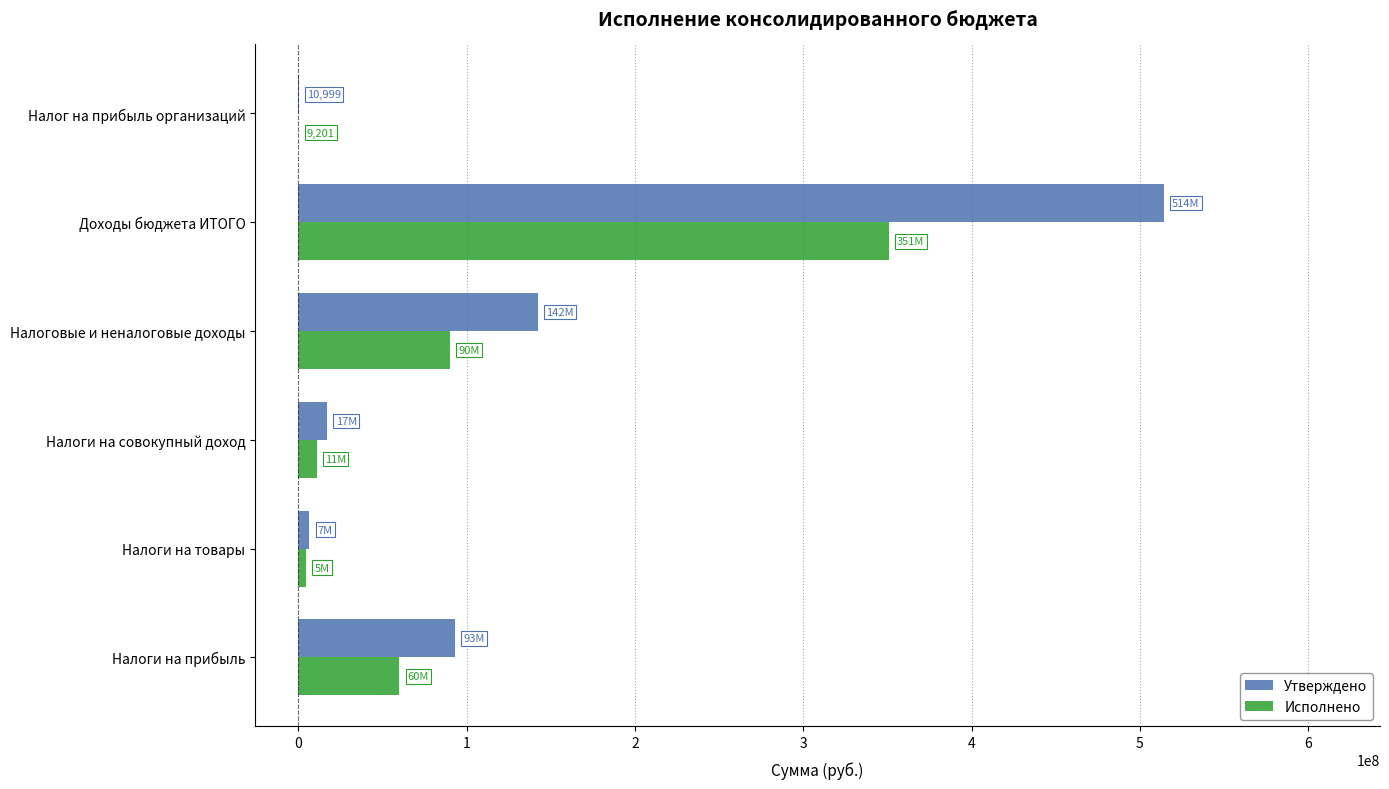

The Утверждено series shows 145255737.1 at Доходы бюджета ИТОГО. True or false?

False